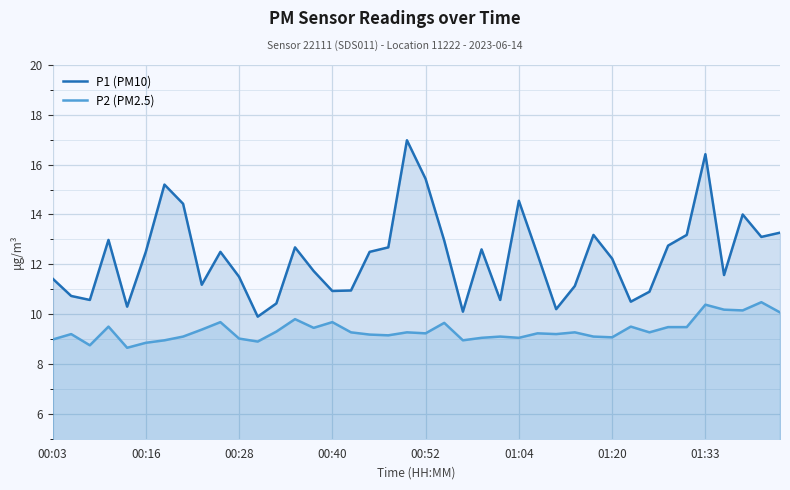

What is the difference between the second highest and minimum values in the P1 (PM10) series?

6.5